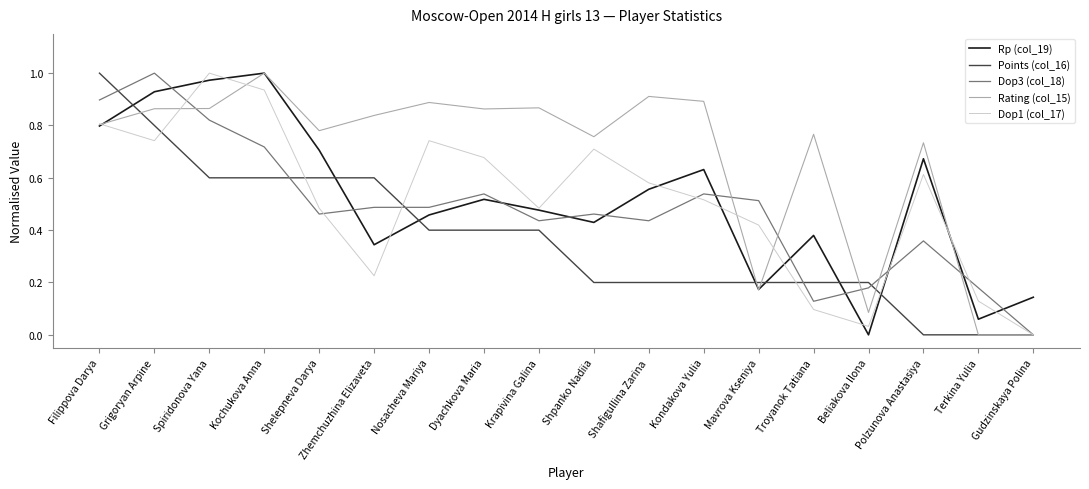

Which category has the highest value in the Dop1 (col_17) series?

Spiridonova Yana